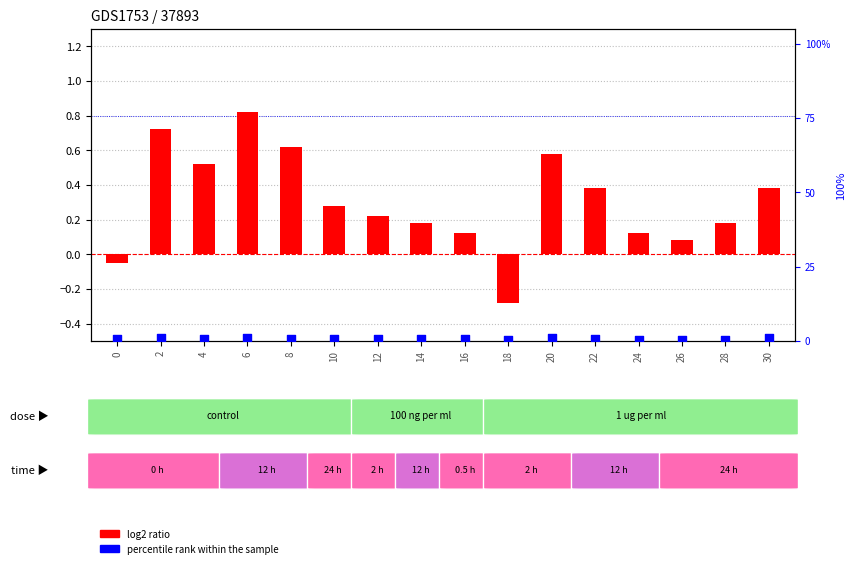

What is the total value across all series at 18?

0.1